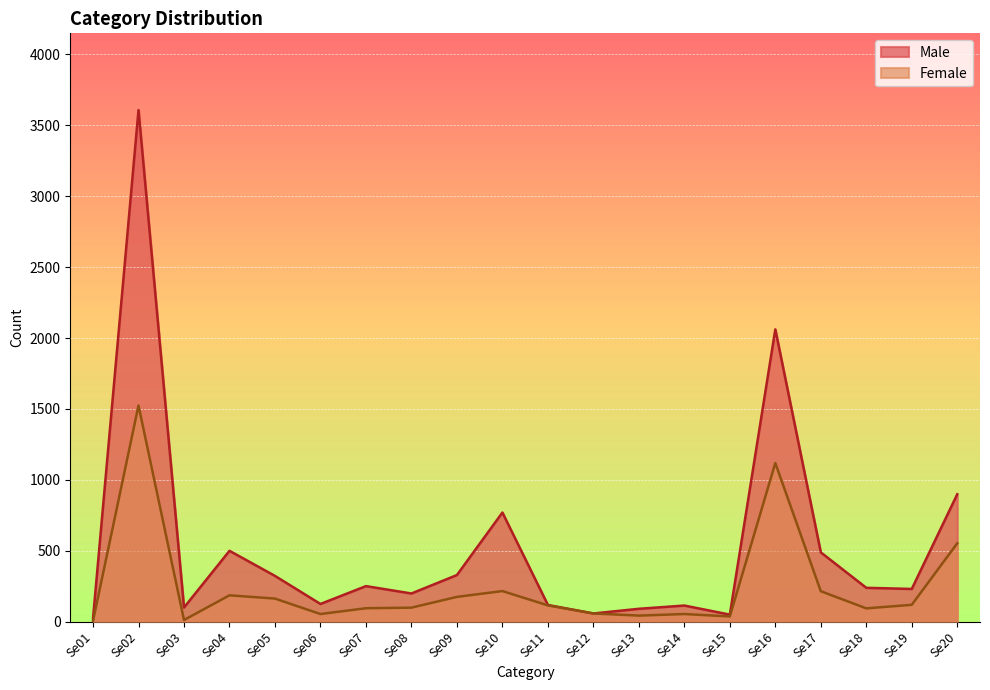

What is the smallest value displayed?

4